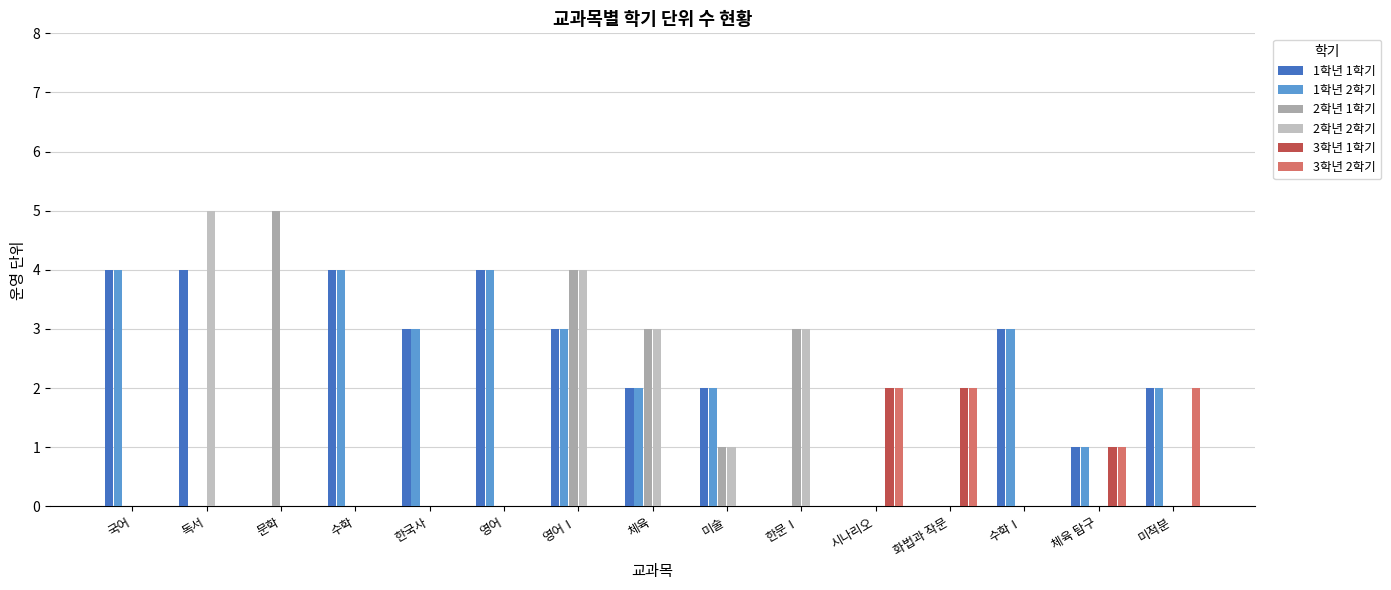

Reading left to right, transcribe all the data shown in this chart.

1학년 1학기: 4	4	0	4	3	4	3	2	2	0	0	0	3	1	2
1학년 2학기: 4	0	0	4	3	4	3	2	2	0	0	0	3	1	2
2학년 1학기: 0	0	5	0	0	0	4	3	1	3	0	0	0	0	0
2학년 2학기: 0	5	0	0	0	0	4	3	1	3	0	0	0	0	0
3학년 1학기: 0	0	0	0	0	0	0	0	0	0	2	2	0	1	0
3학년 2학기: 0	0	0	0	0	0	0	0	0	0	2	2	0	1	2